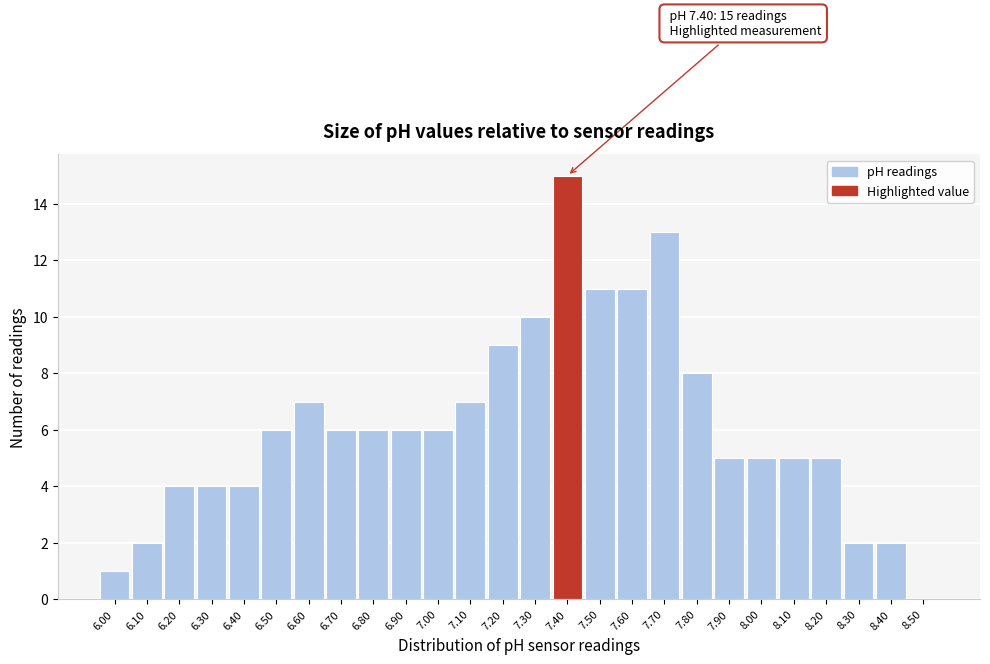

Which range on the x-axis has the tallest bar?

7.35 to 7.45